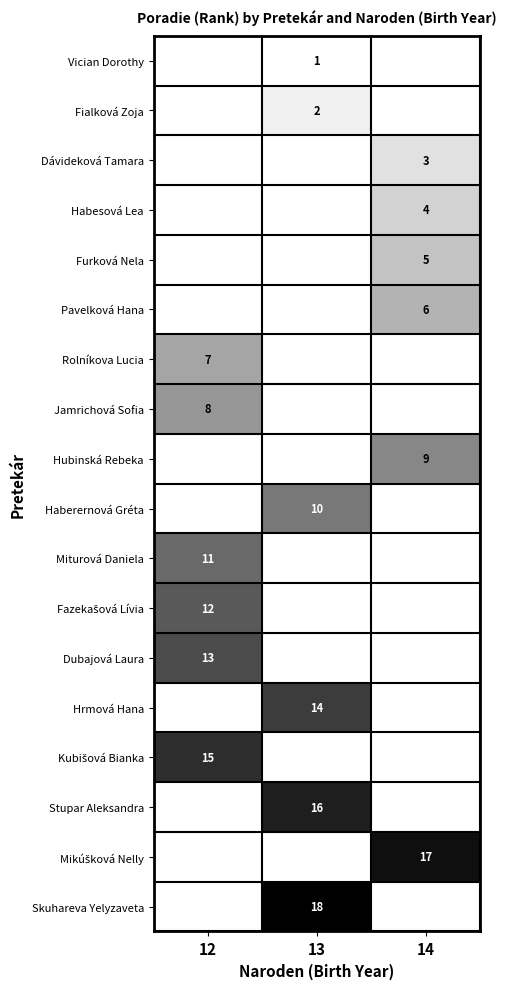

List the labels in order of Jamrichová Sofia value, largest first.

12, 13, 14